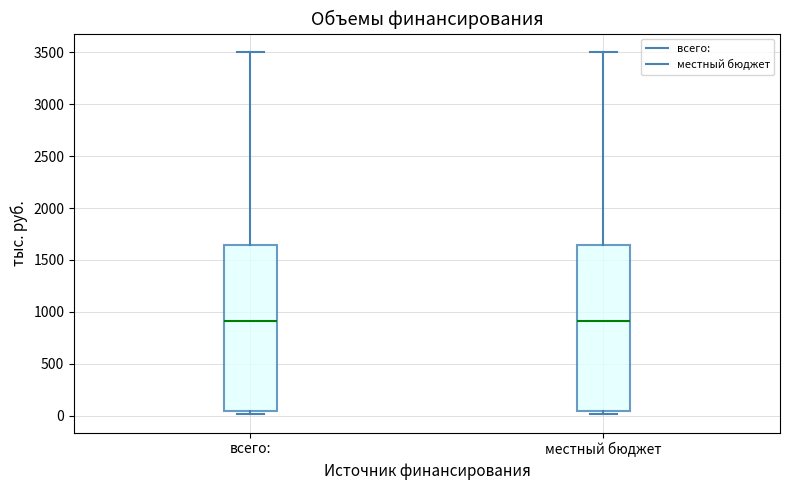

Reading left to right, transcribe this box plot: for each box, give where its median line is, the range the box spans, and where its two whiskers end, as read against the y-axis. The values are not printed on the chart, so give them approximately, as read against the axis.

всего:: median 900, box 50 to 1650, whiskers 0 to 3500
местный бюджет: median 900, box 50 to 1650, whiskers 0 to 3500